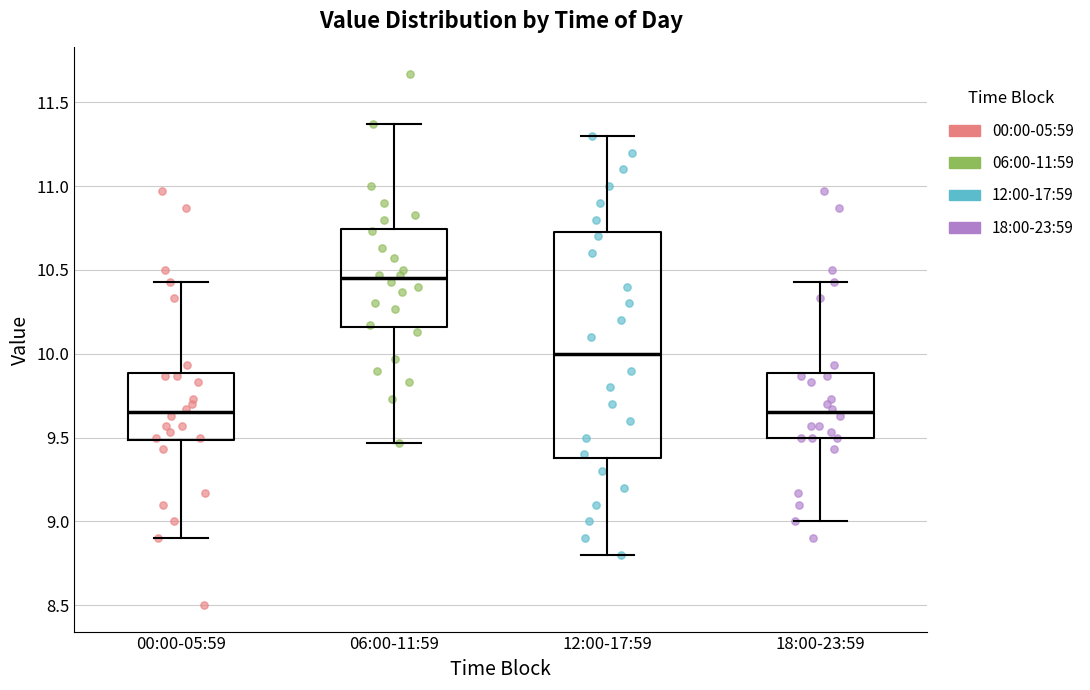

Reading left to right, read every box against the y-axis: the position of its median line, the range the box covers, and the ends of its whiskers. The values are not printed on the chart, so give them approximately, as read against the axis.

00:00-05:59: median 9.65, box 9.50 to 9.90, whiskers 8.90 to 10.45
06:00-11:59: median 10.45, box 10.15 to 10.75, whiskers 9.45 to 11.35
12:00-17:59: median 10.00, box 9.40 to 10.75, whiskers 8.80 to 11.30
18:00-23:59: median 9.65, box 9.50 to 9.90, whiskers 9.00 to 10.45